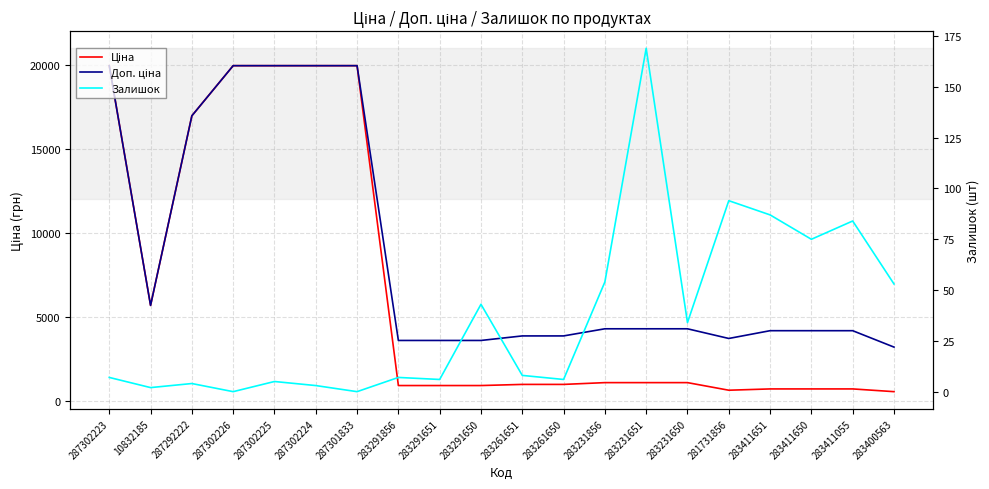

How many data points in Доп. ціна are less than 4279?

10